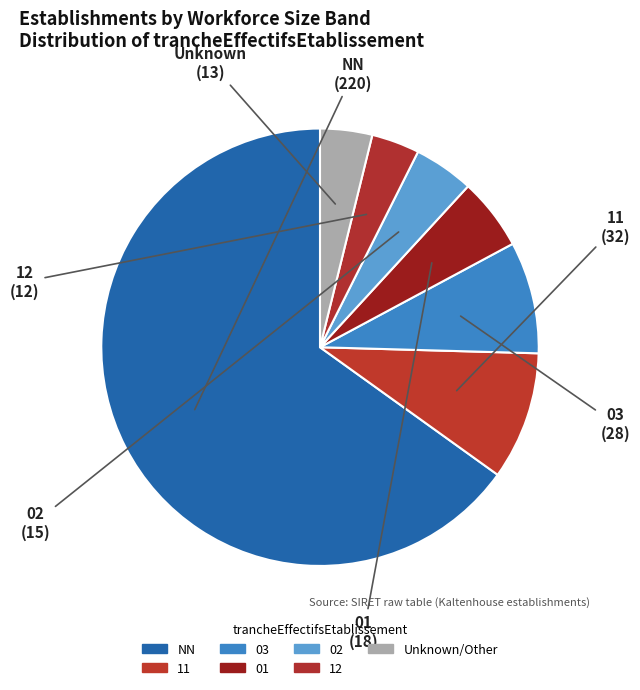

What portion of the pie excludes 01?

94.8%